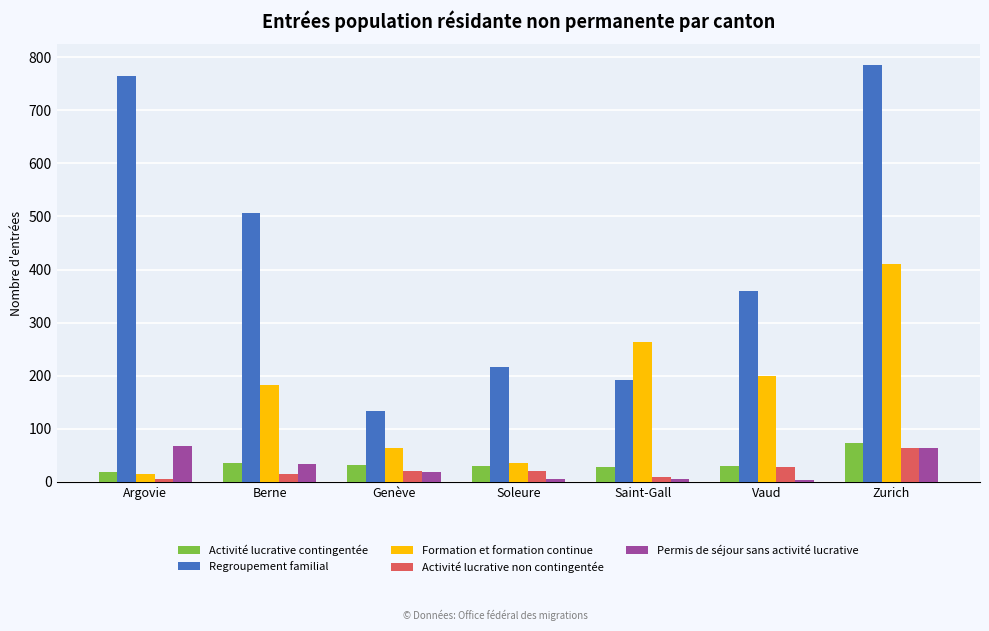

Which series changed the most between Vaud and Zurich?

Regroupement familial